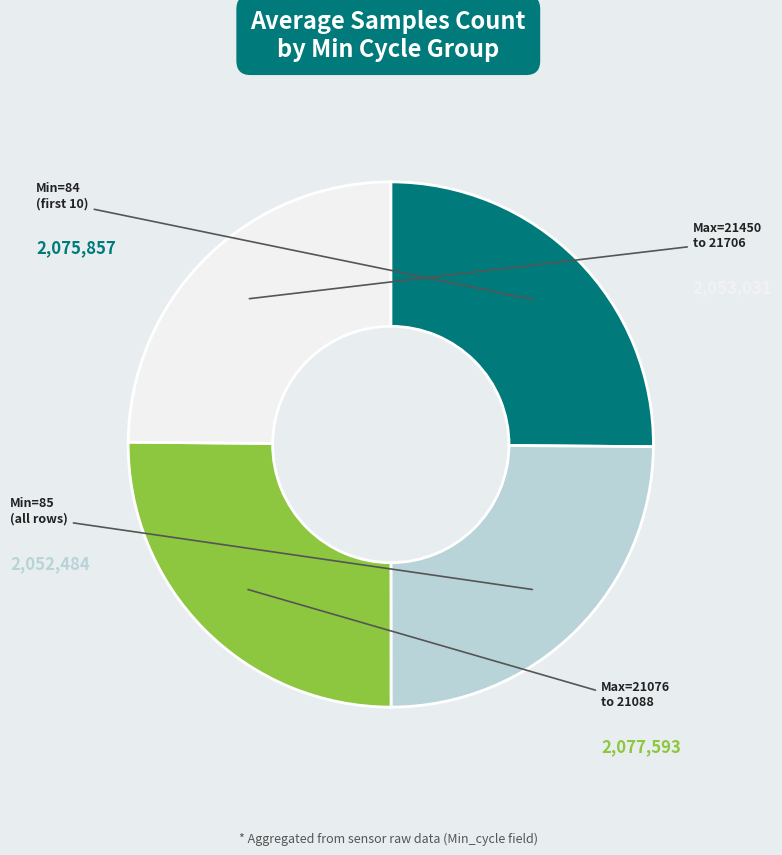

Is there any slice that represents more than half of the pie?

No